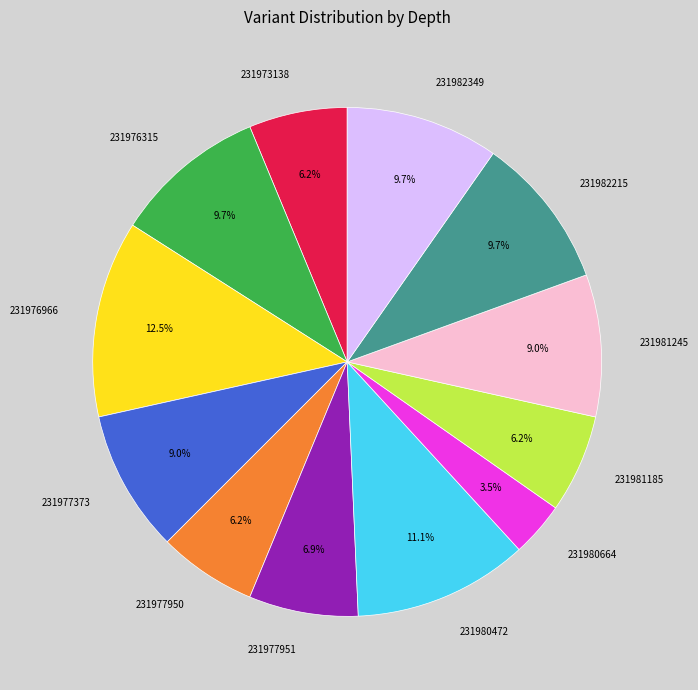

How many segments does this pie chart have?

12